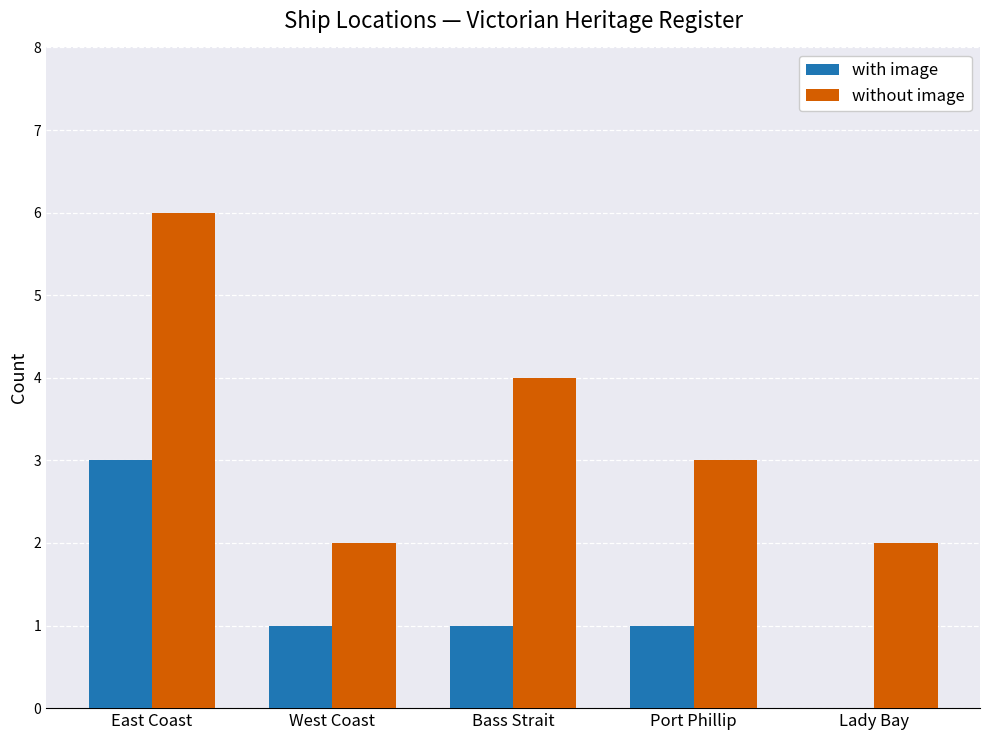

Does the chart contain stacked bars?

No